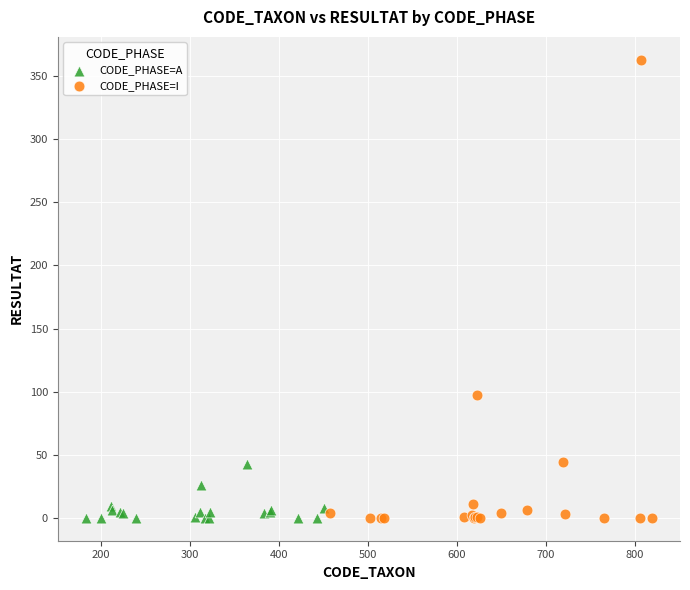

Which series reaches the maximum Y coordinate?

CODE_PHASE=I